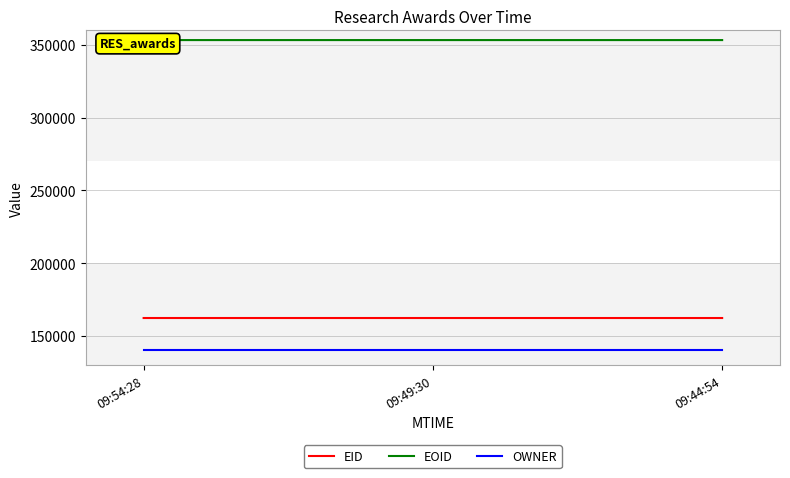

How many lines are shown in the chart?

3